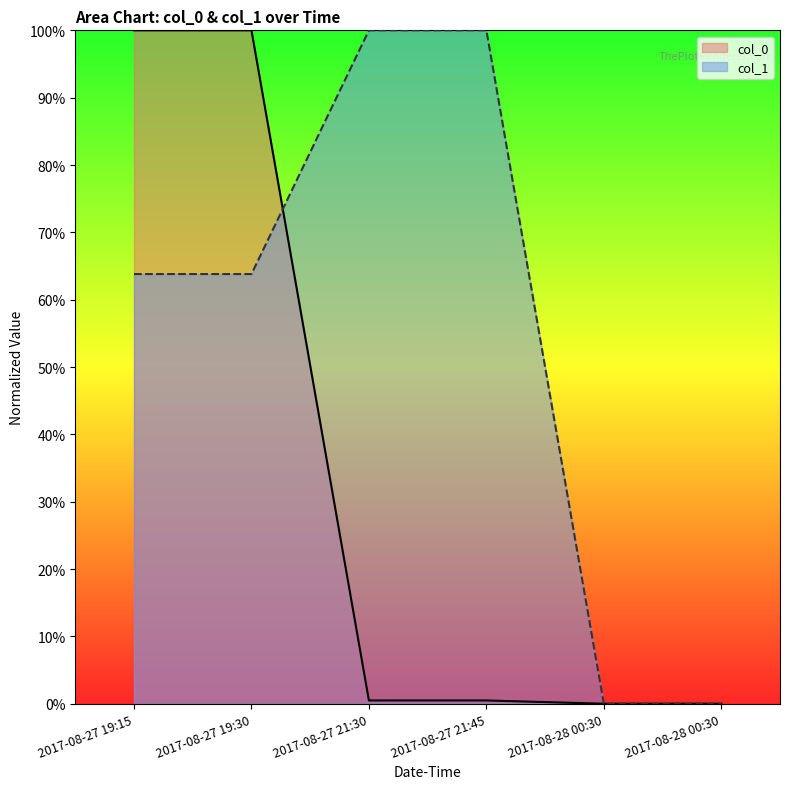

What are all the series names shown in the legend?

col_0, col_1